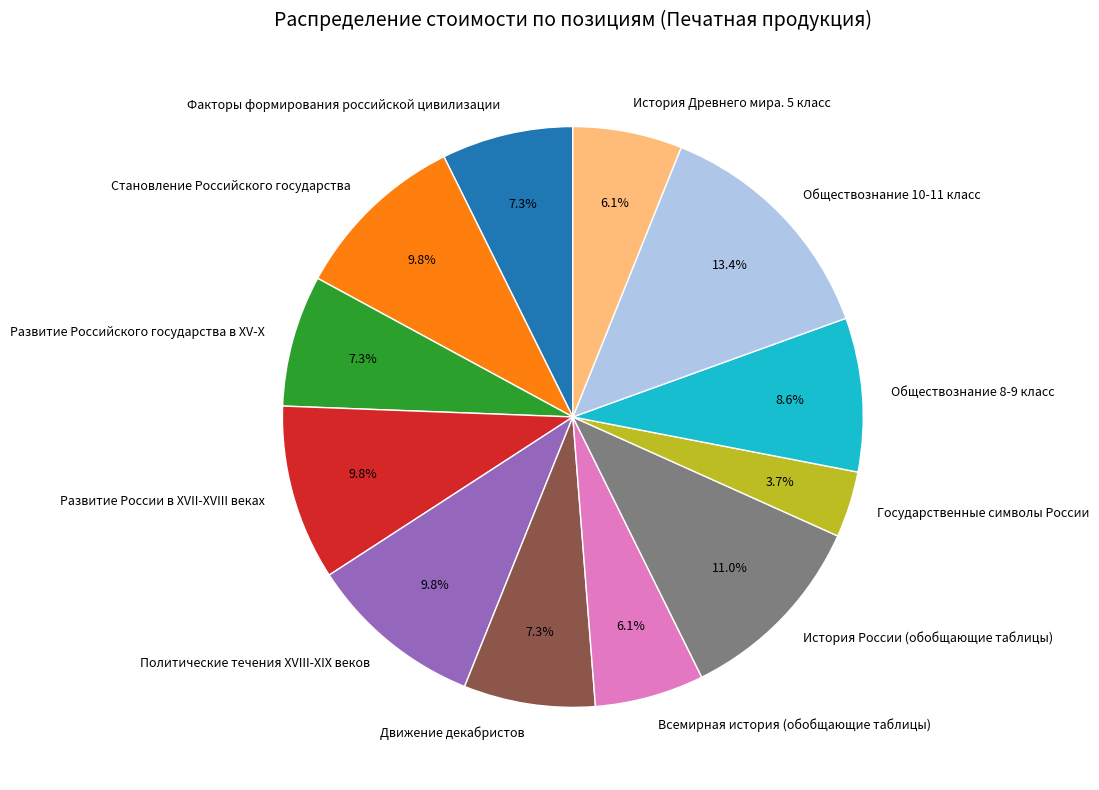

How many slices are in this pie chart?

12